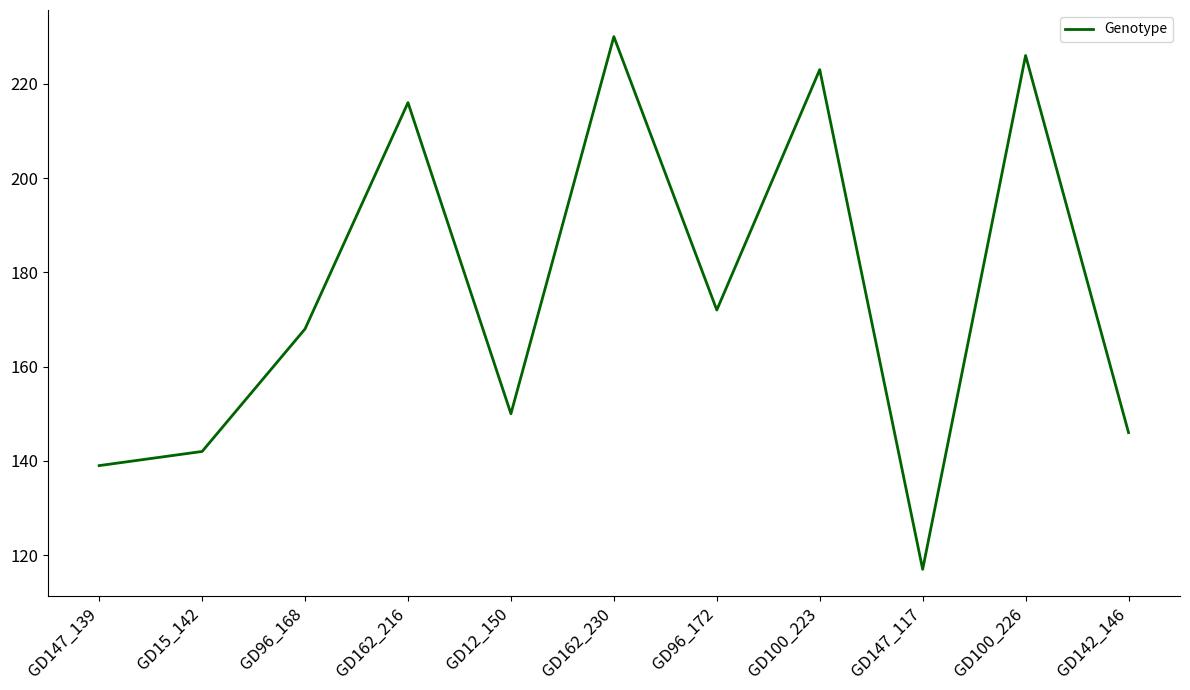

Does the chart have visible grid lines?

No